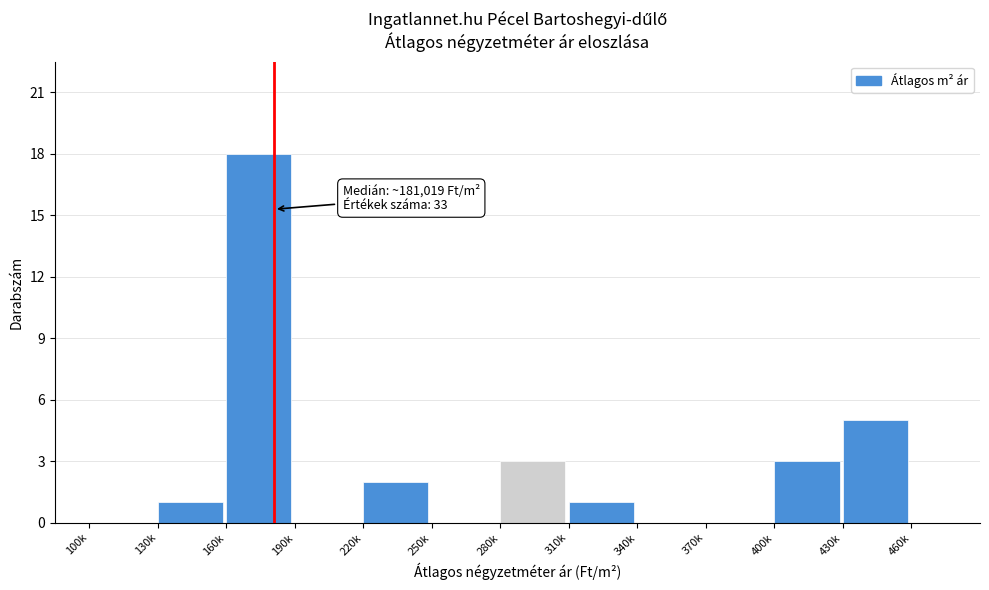

Reading left to right, what are all the values shown in this chart?

100k=0	130k=1	160k=18	190k=0	220k=2	250k=0	280k=3	310k=1	340k=0	370k=0	400k=3	430k=5	460k=0